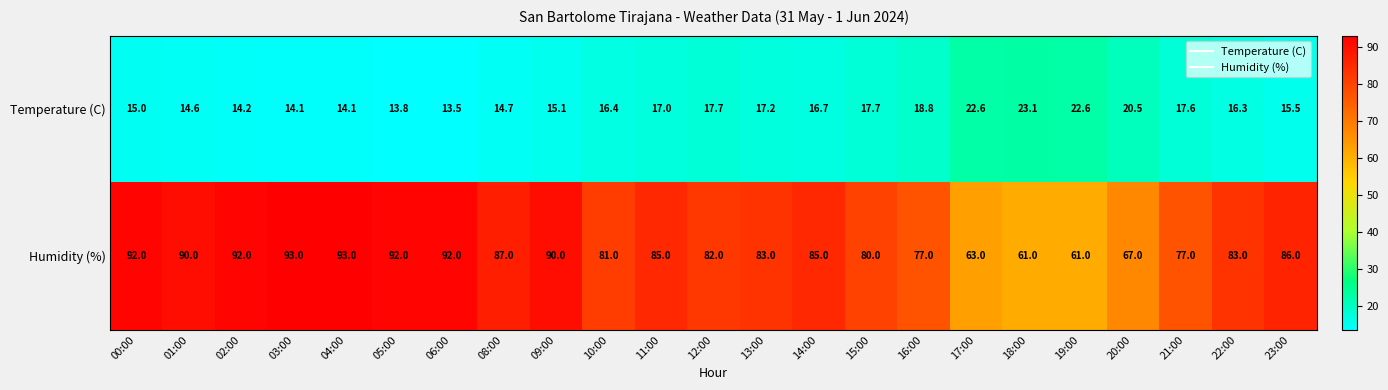

Rank the series by their maximum value, from lowest to highest.

Temperature (C), Humidity (%)